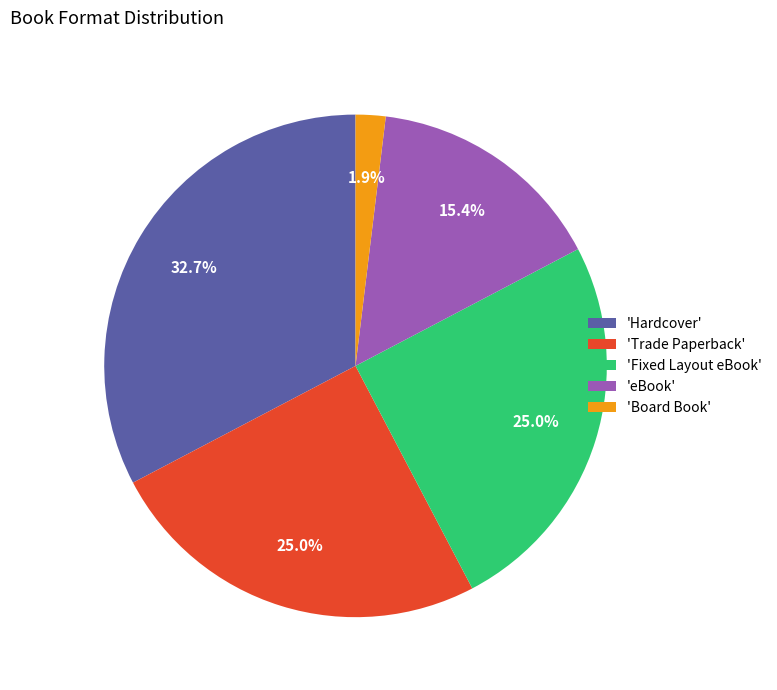

Approximately how many times larger is the value at 'Fixed Layout eBook' compared to 'Trade Paperback'?

1.0